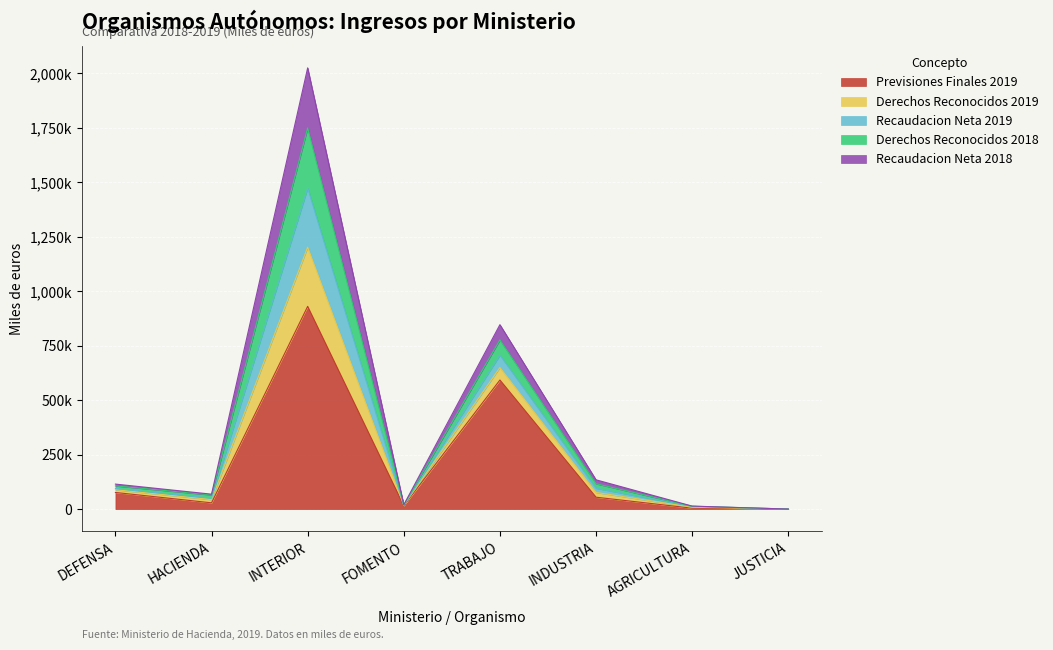

What are all the series names shown in the legend?

Previsiones Finales 2019, Derechos Reconocidos 2019, Recaudacion Neta 2019, Derechos Reconocidos 2018, Recaudacion Neta 2018